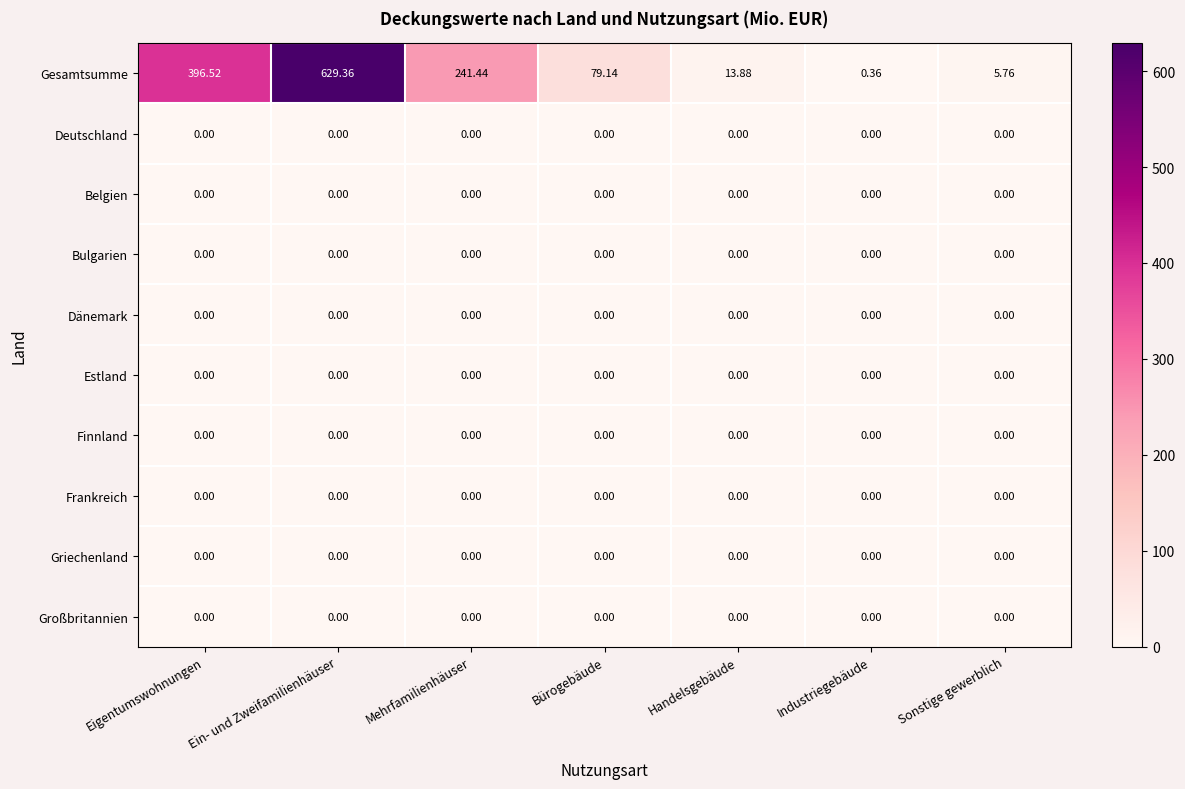

Which series has the largest total across all categories?

Gesamtsumme